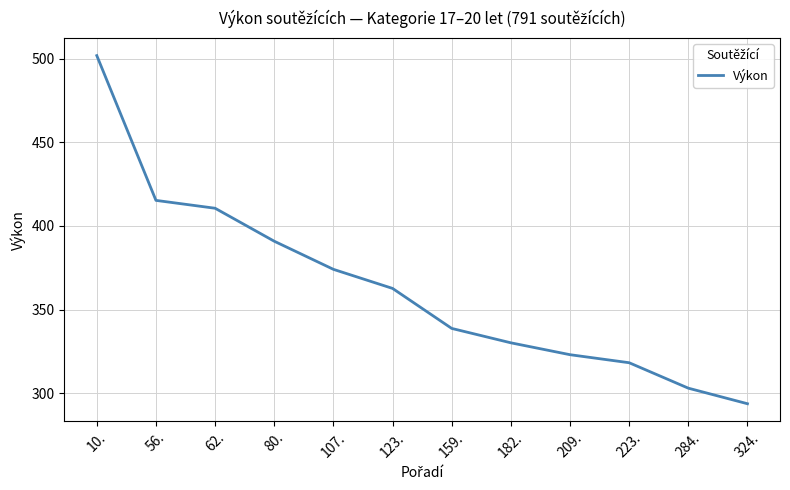

Rank the categories by value from highest to lowest.

10., 56., 62., 80., 107., 123., 159., 182., 209., 223., 284., 324.